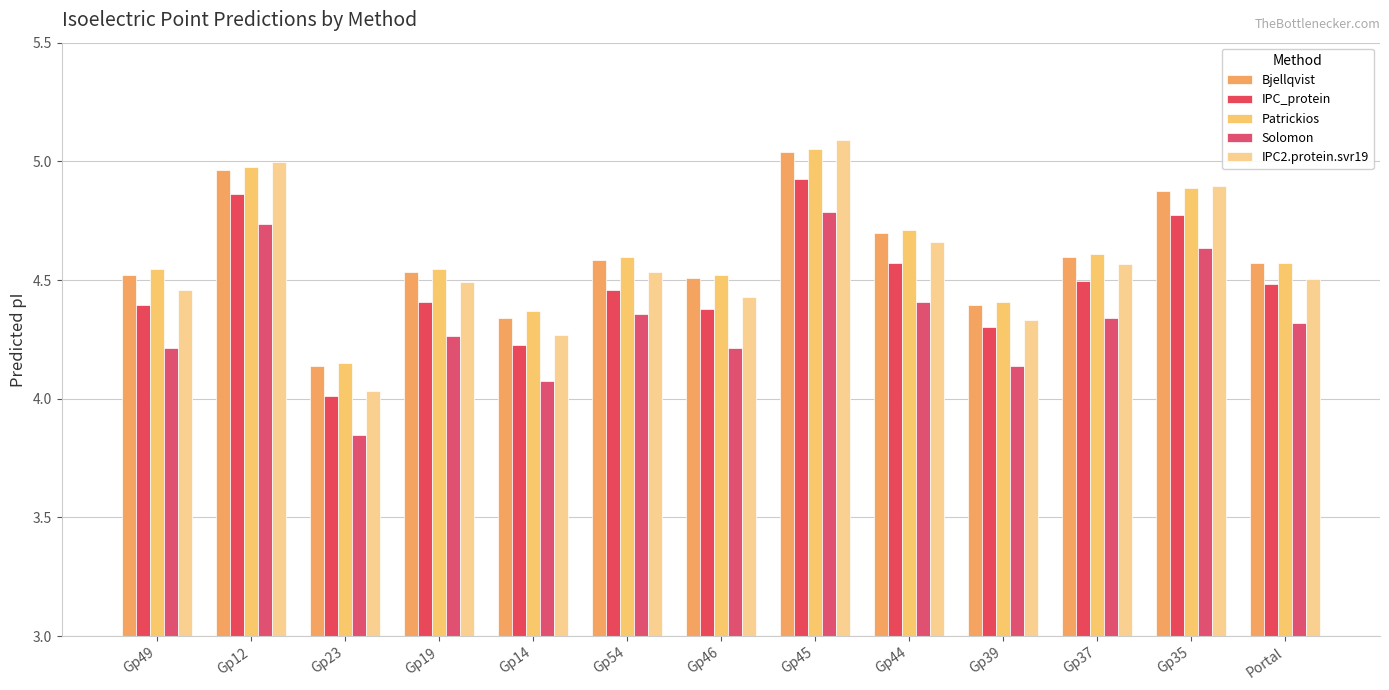

Which series has the largest range (max minus min)?

IPC2.protein.svr19